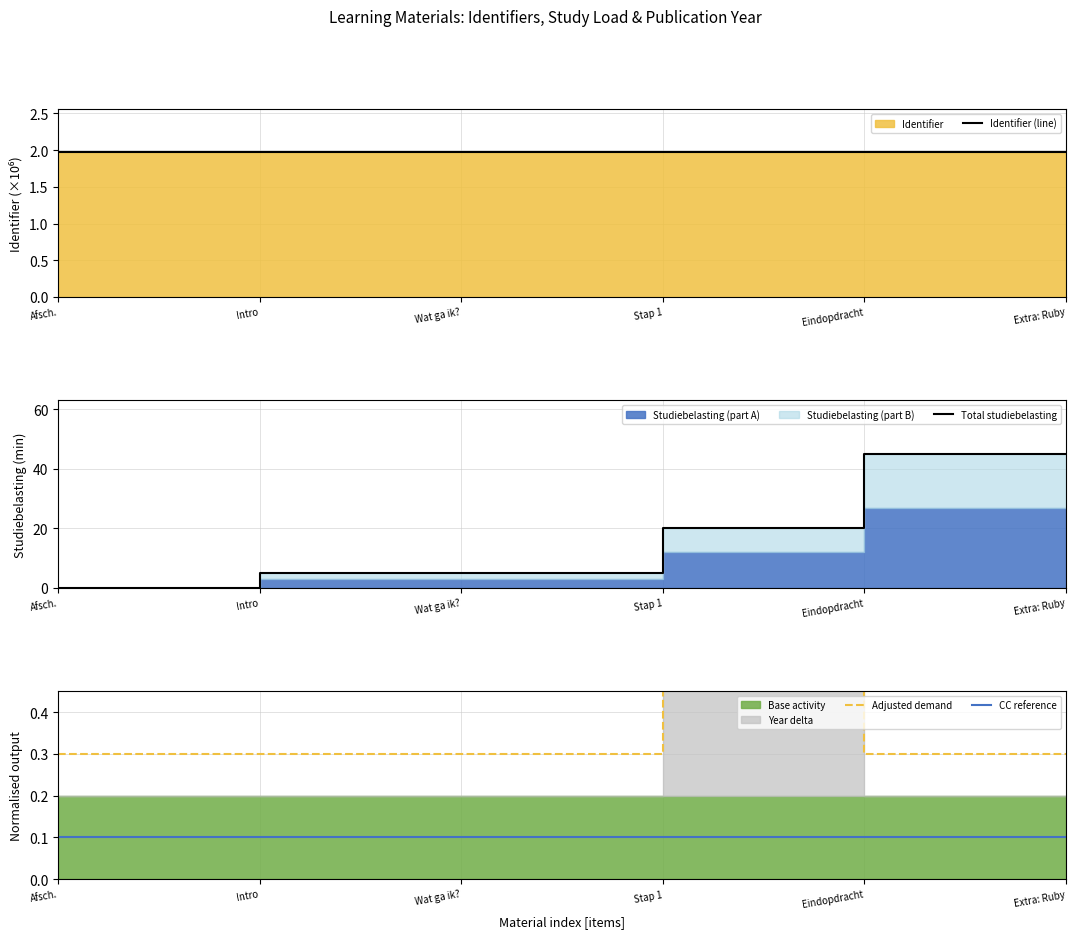

Count the Total studiebelasting values in the range 5 to 45.

5